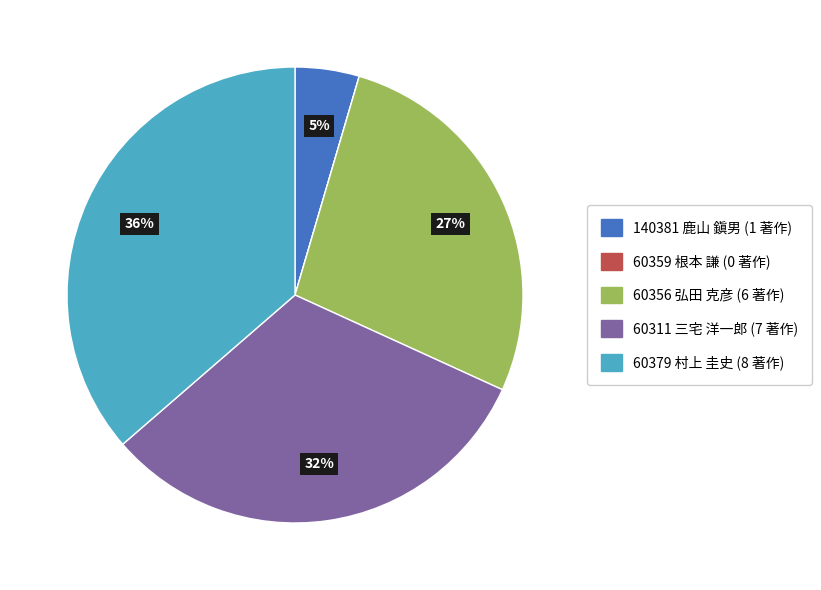

Is there any slice that represents more than half of the pie?

No